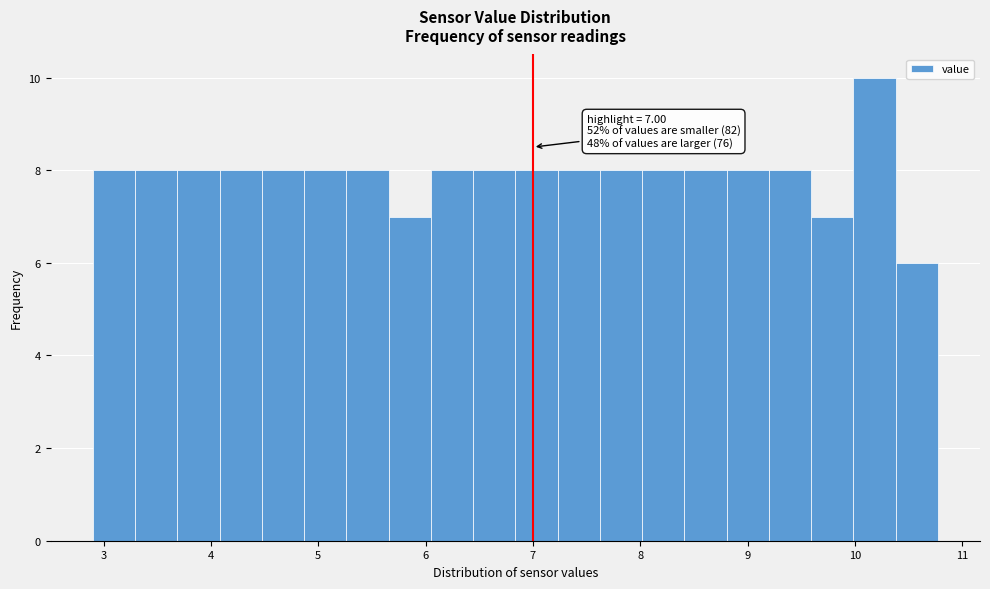

Around what value on the x-axis is the tallest bar? Give the approximate position of its centre, as read against the axis.

10.2